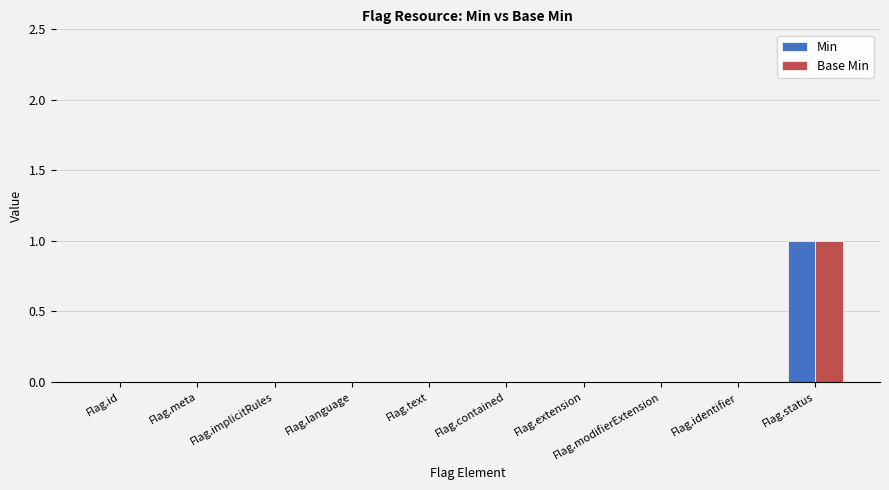

At which label does Base Min reach its peak?

Flag.status